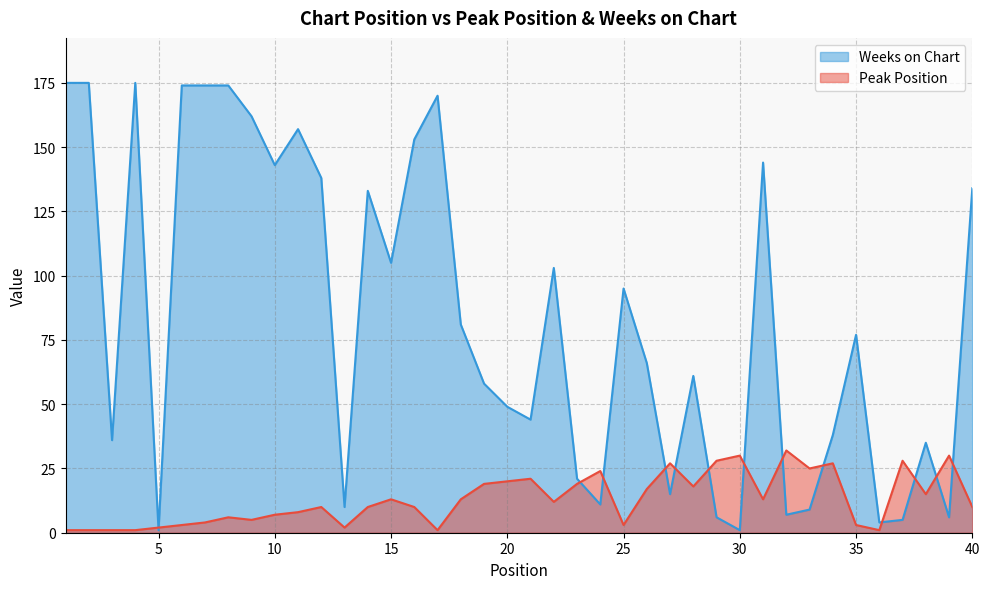

Reading left to right, list all the values displayed in this chart.

Peak Position: 1	1	1	1	2	3	4	6	5	7	8	10	2	10	13	10	1	13	19	20	21	12	19	24	3	17	27	18	28	30	13	32	25	27	3	1	28	15	30	10
Weeks on Chart: 175	175	36	175	1	174	174	174	162	143	157	138	10	133	105	153	170	81	58	49	44	103	21	11	95	66	15	61	6	1	144	7	9	38	77	4	5	35	6	134